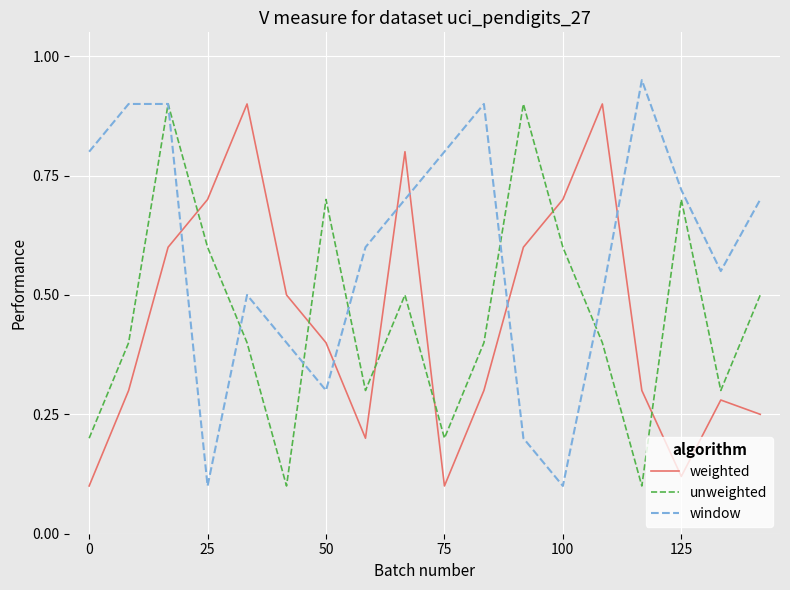

Which series has the largest range (max minus min)?

window